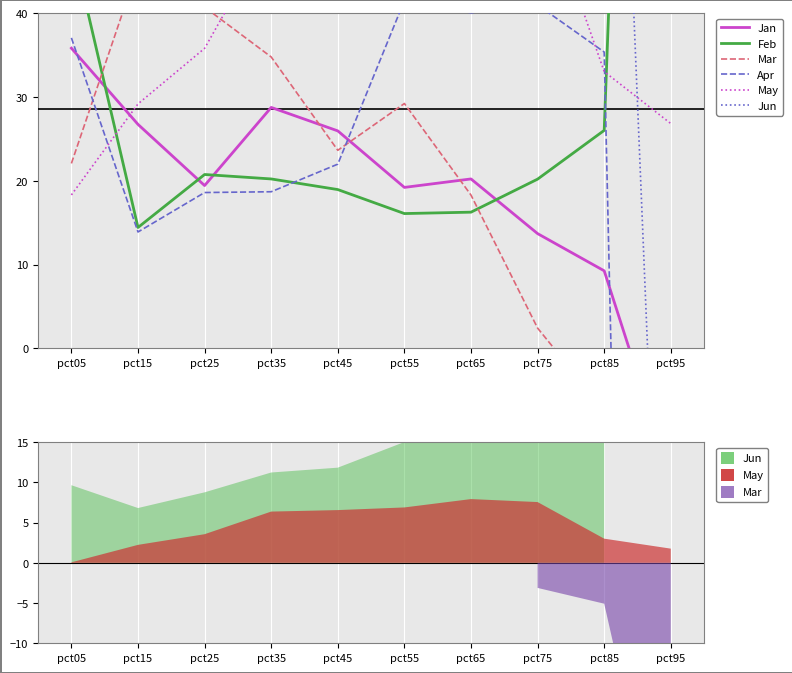

At which label is Apr closest to -134?

pct15